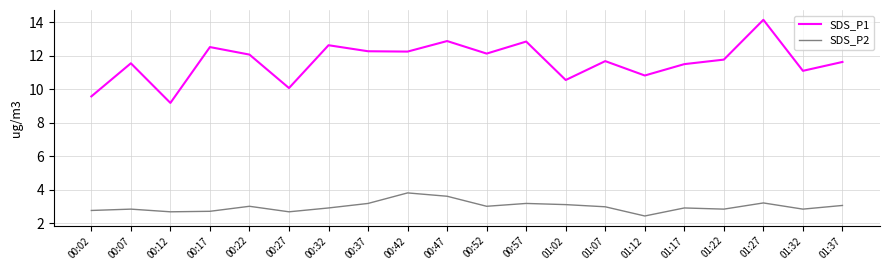

Rank the series by their average value, from lowest to highest.

SDS_P2, SDS_P1